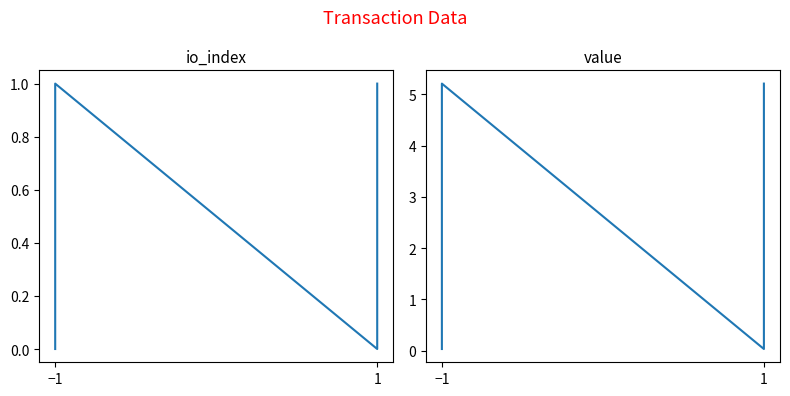

At which category does io_index reach its first local peak?

−1